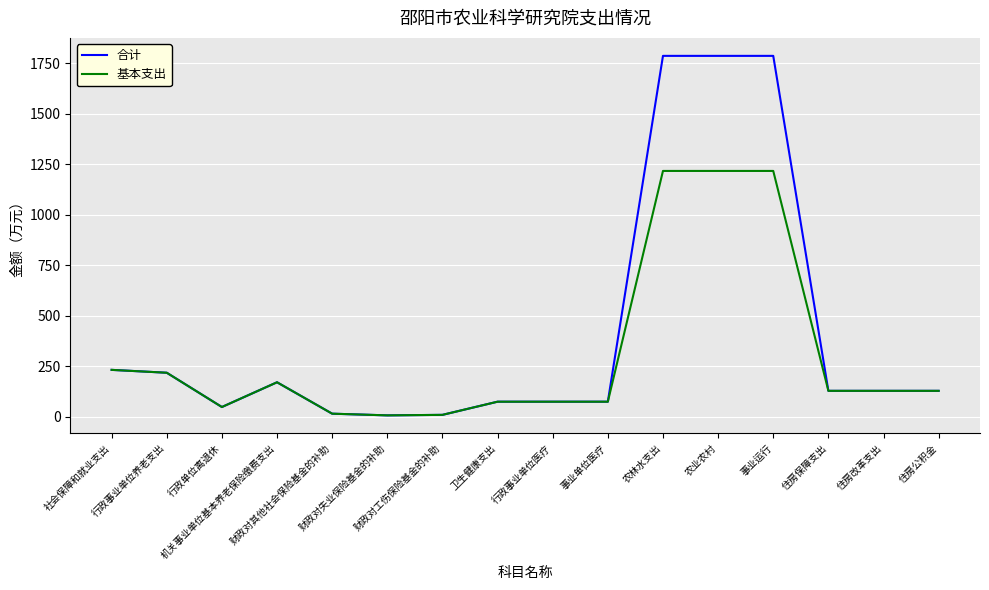

Is it true that 基本支出 equals 127.3 at 住房改革支出?

True